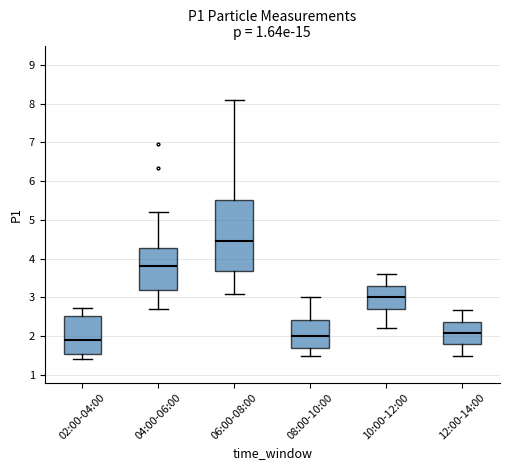

Where does the upper whisker of the box for 04:00-06:00 end on the y-axis? The values are not printed on the chart, so give them approximately, as read against the axis.

5.2